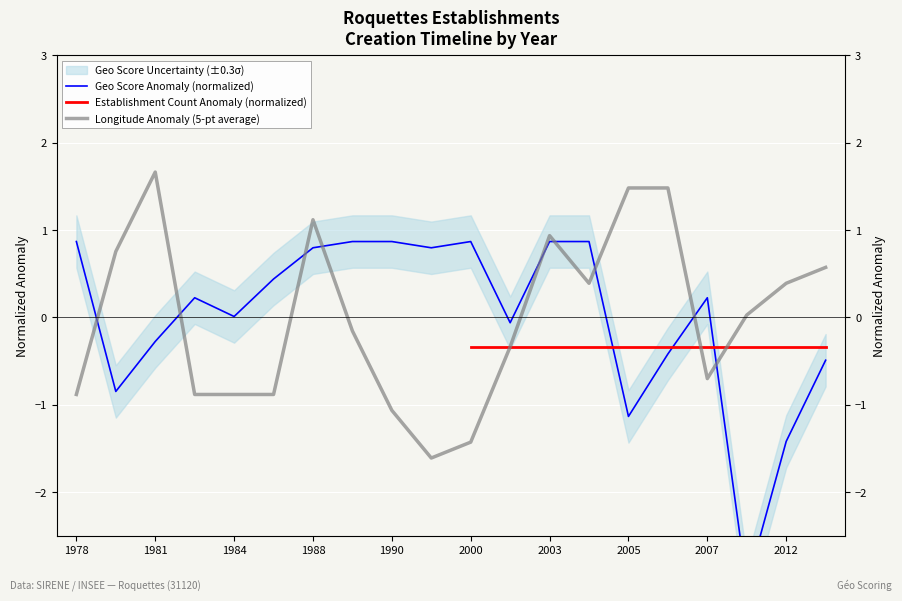

At how many categories does at least one series exceed 0?

19